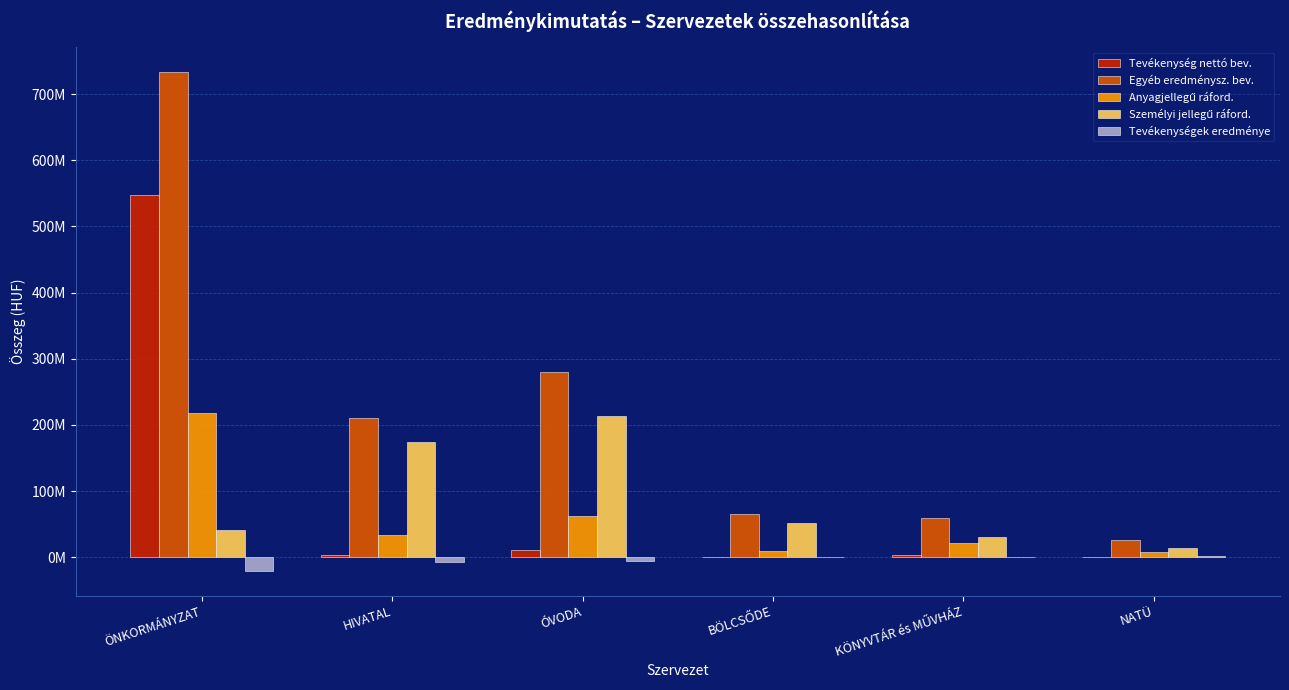

How many values in Tevékenységek eredménye are below zero?

4